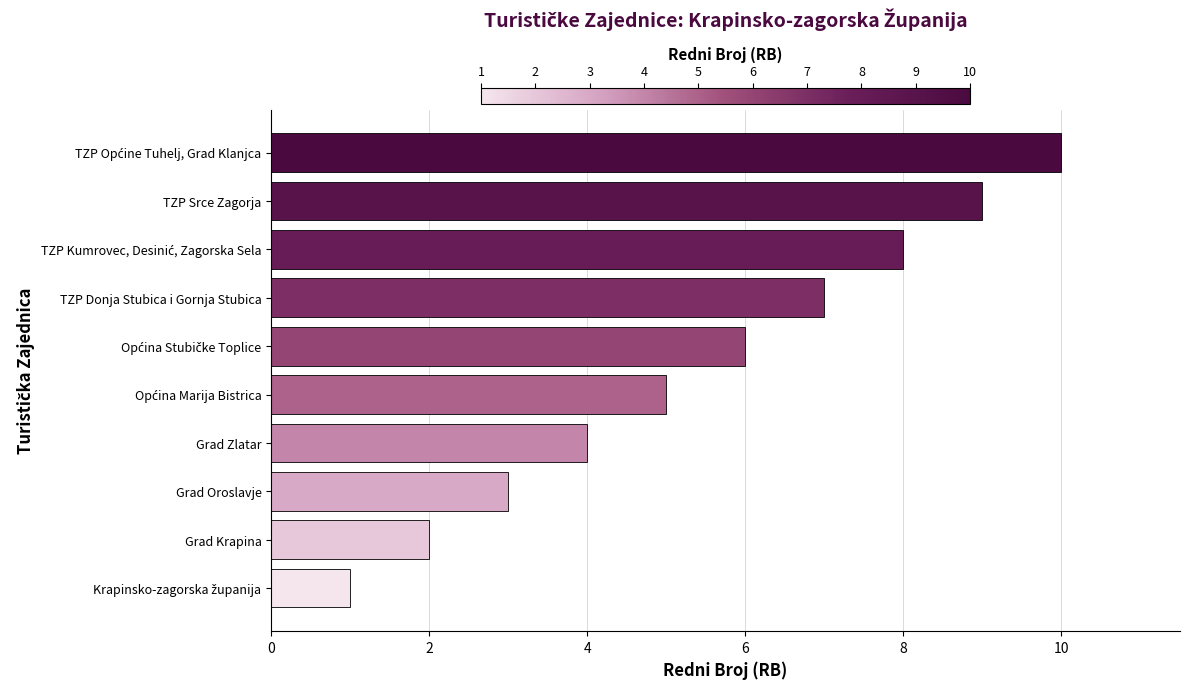

How many distinct data groups are displayed?

1